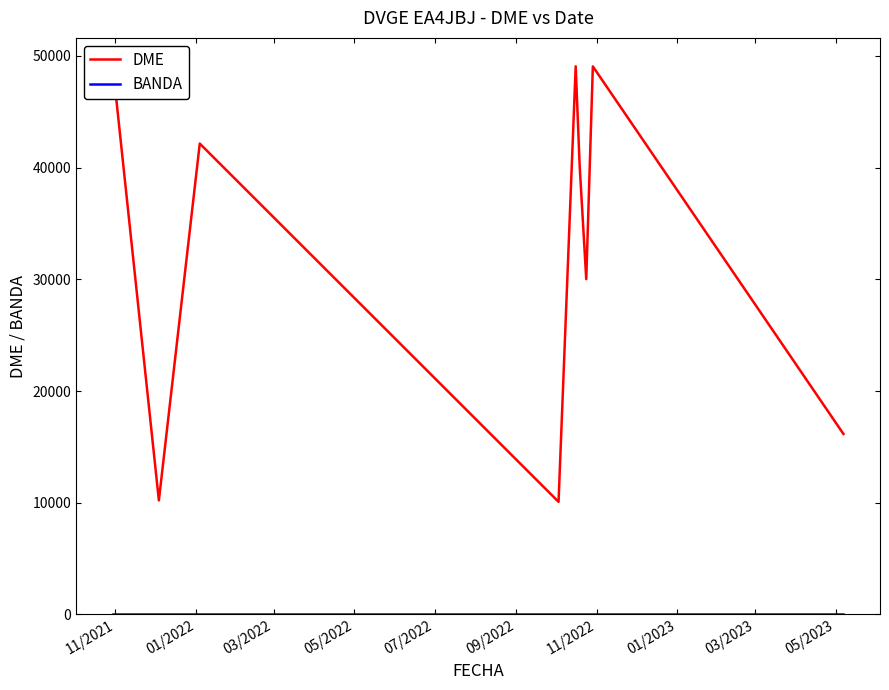

Between 11/2021 and 03/2022, which series saw the biggest shift?

DME